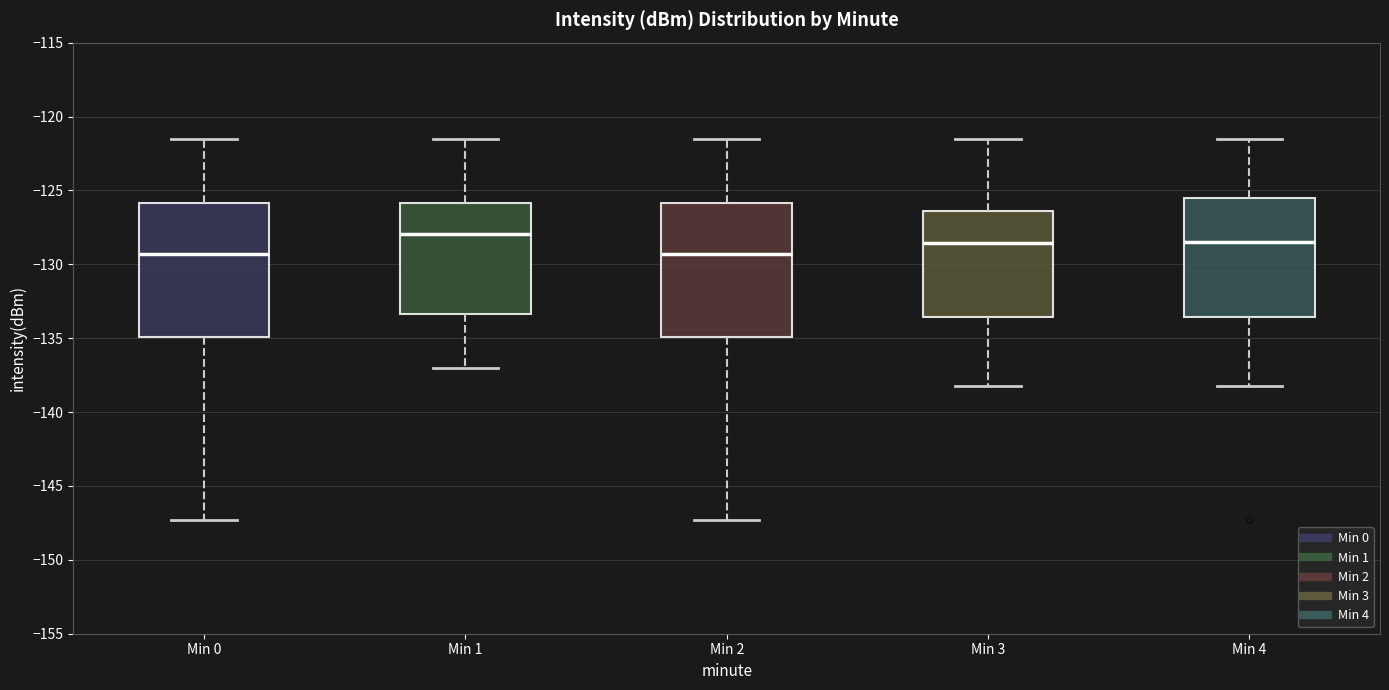

Reading left to right, transcribe this box plot: for each box, give where its median line is, the range the box spans, and where its two whiskers end, as read against the y-axis. The values are not printed on the chart, so give them approximately, as read against the axis.

Min 0: median -129.5, box -135.0 to -126.0, whiskers -147.5 to -121.5
Min 1: median -128.0, box -133.5 to -126.0, whiskers -137.0 to -121.5
Min 2: median -129.5, box -135.0 to -126.0, whiskers -147.5 to -121.5
Min 3: median -128.5, box -133.5 to -126.5, whiskers -138.0 to -121.5
Min 4: median -128.5, box -133.5 to -125.5, whiskers -138.0 to -121.5